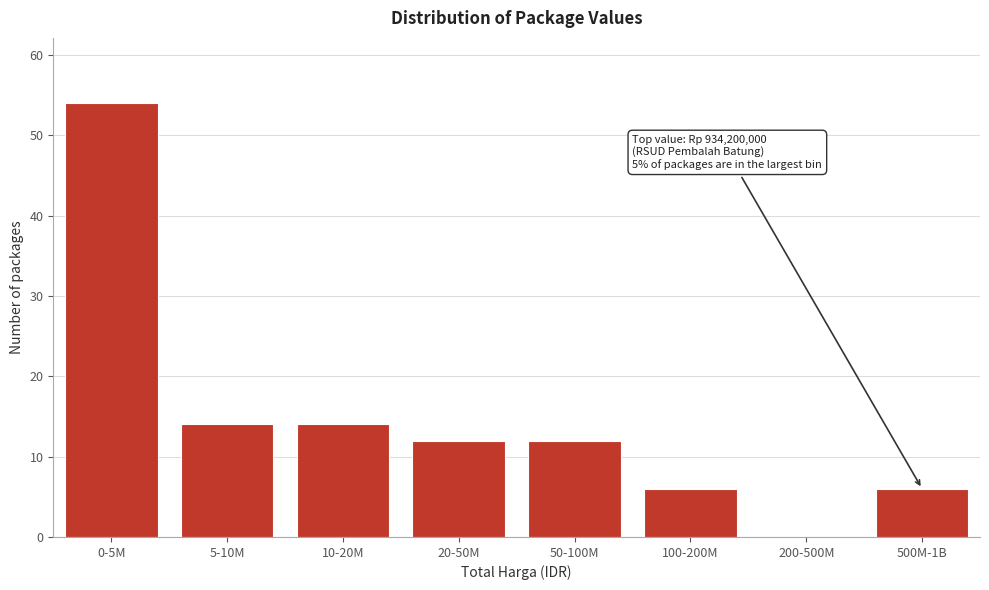

Reading left to right, what are all the values shown in this chart?

0-5M=54	5-10M=14	10-20M=14	20-50M=12	50-100M=12	100-200M=6	200-500M=0	500M-1B=6